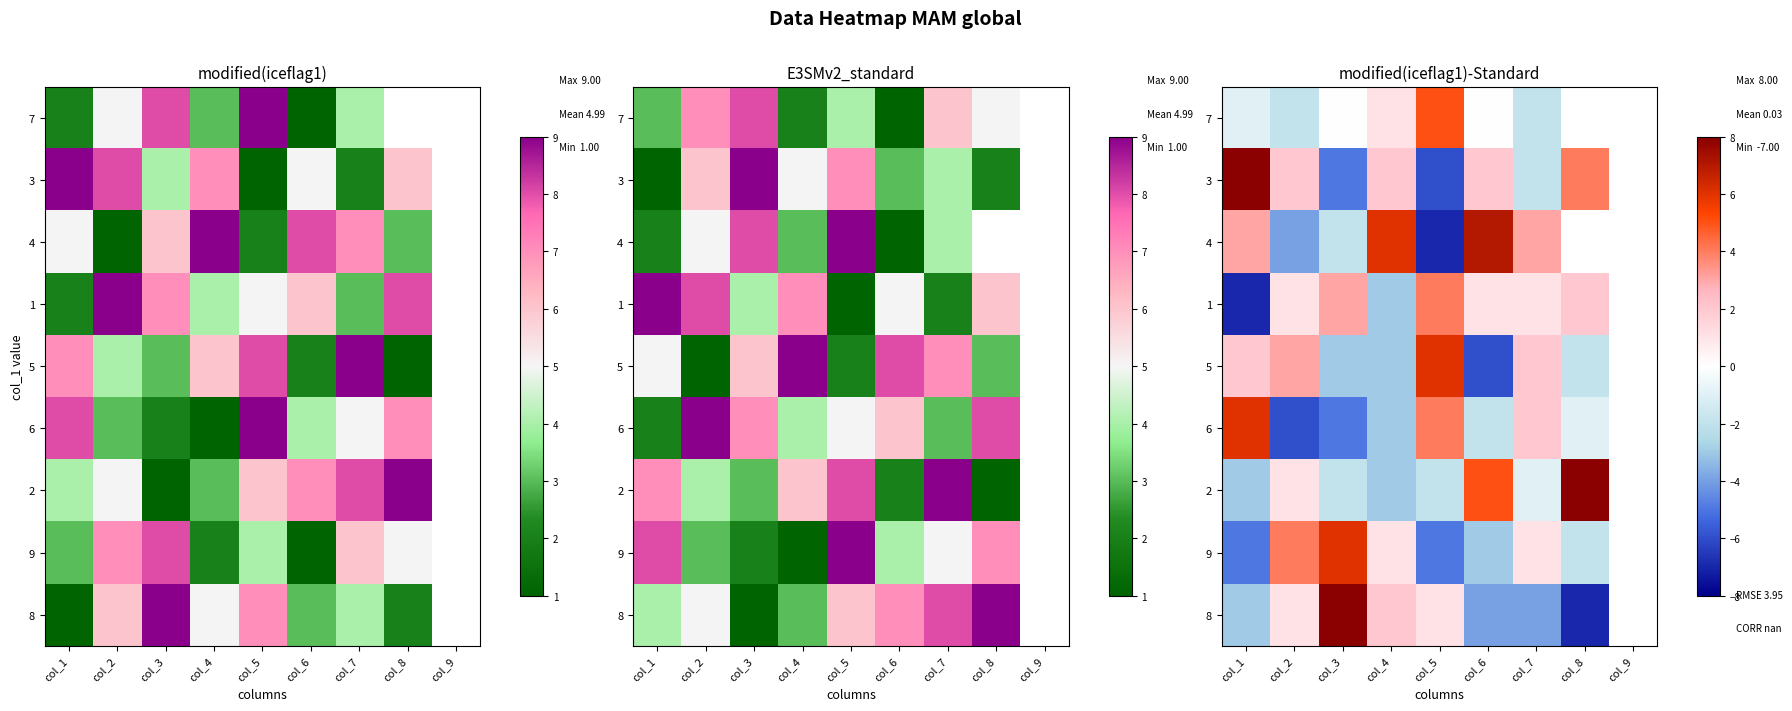

What is the sum of the 3 values at col_1 and col_3?

3.0